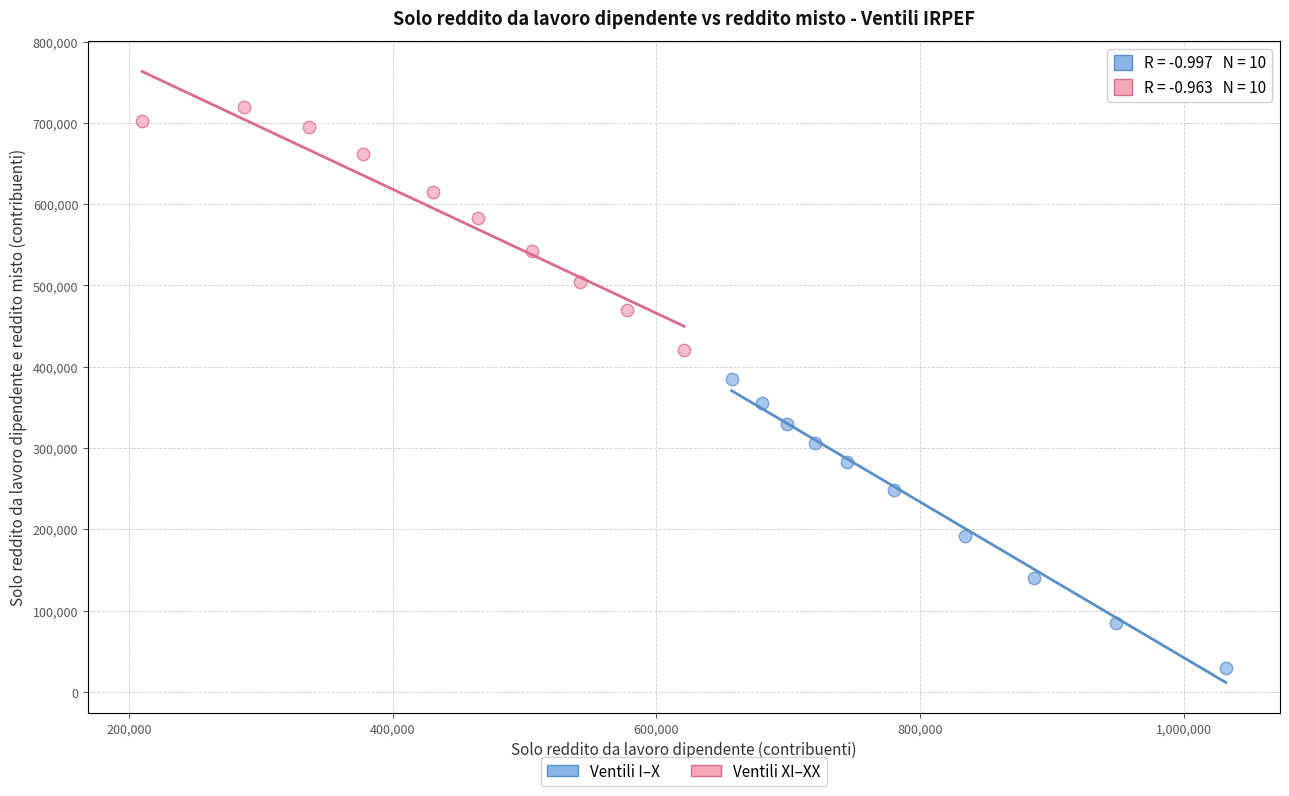

Which series contains the highest Y value?

Ventili XI–XX